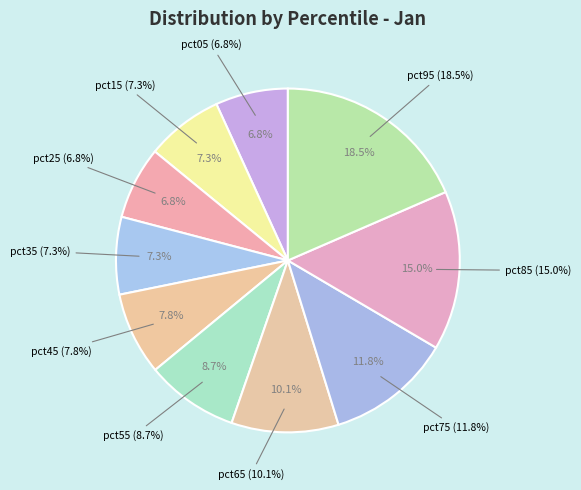

Count the number of slices in the pie.

10